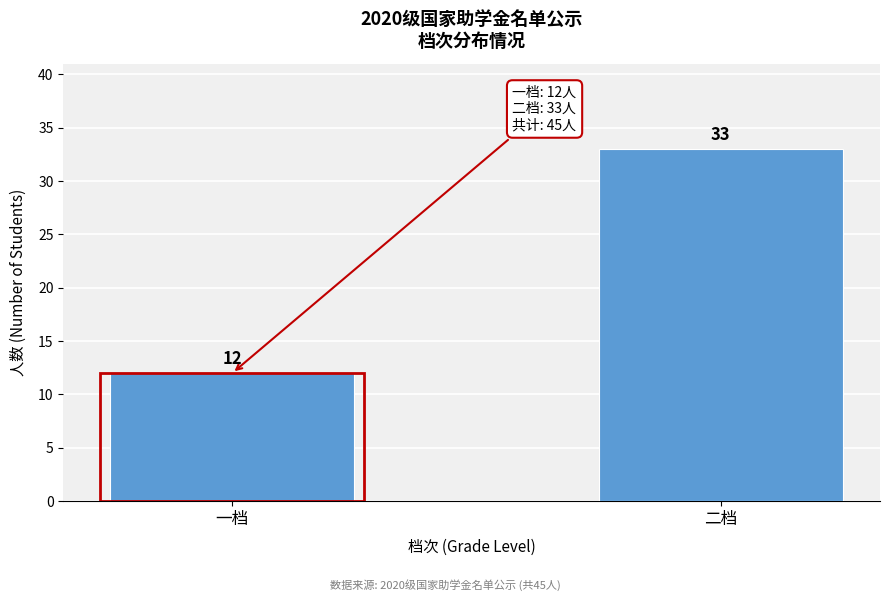

Reading left to right, extract all data points from this chart.

12	33